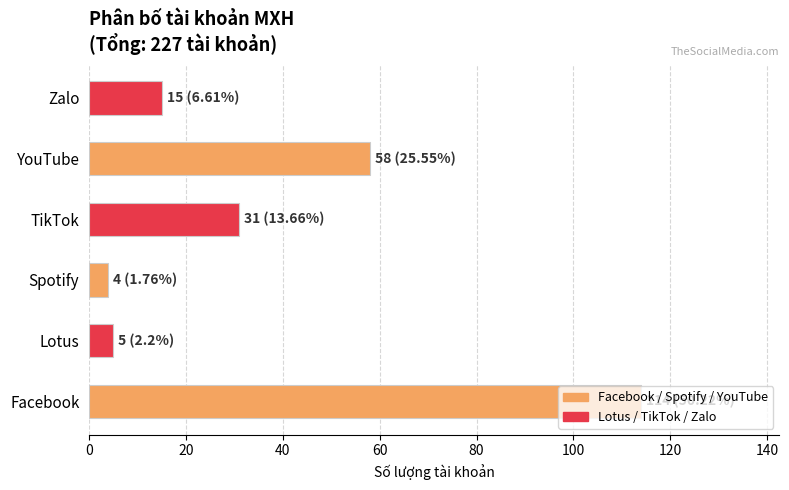

What is the change in value from Lotus to YouTube?

+53